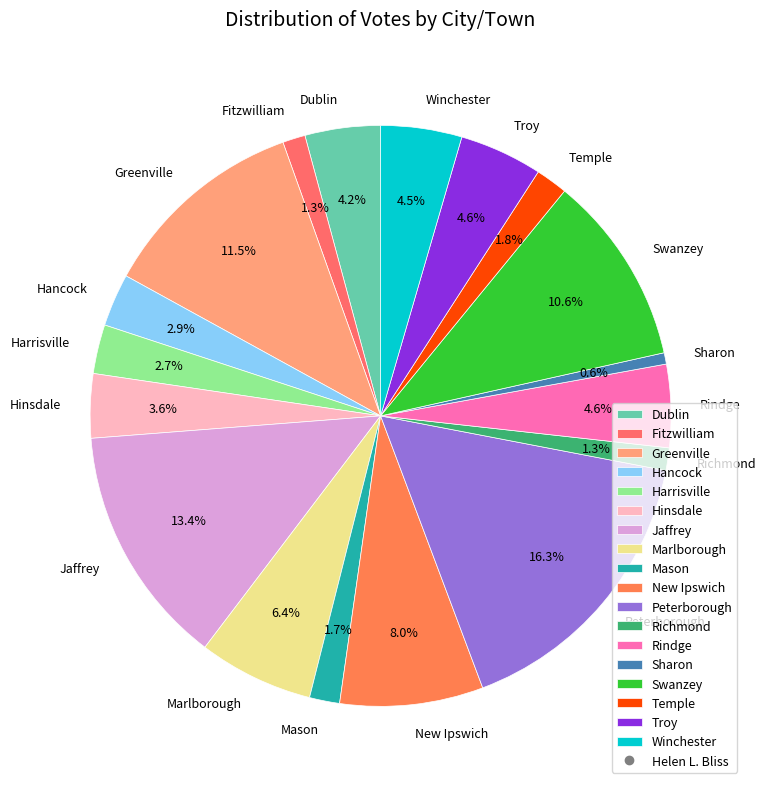

What percentage do Greenville and Peterborough together represent?

27.8%